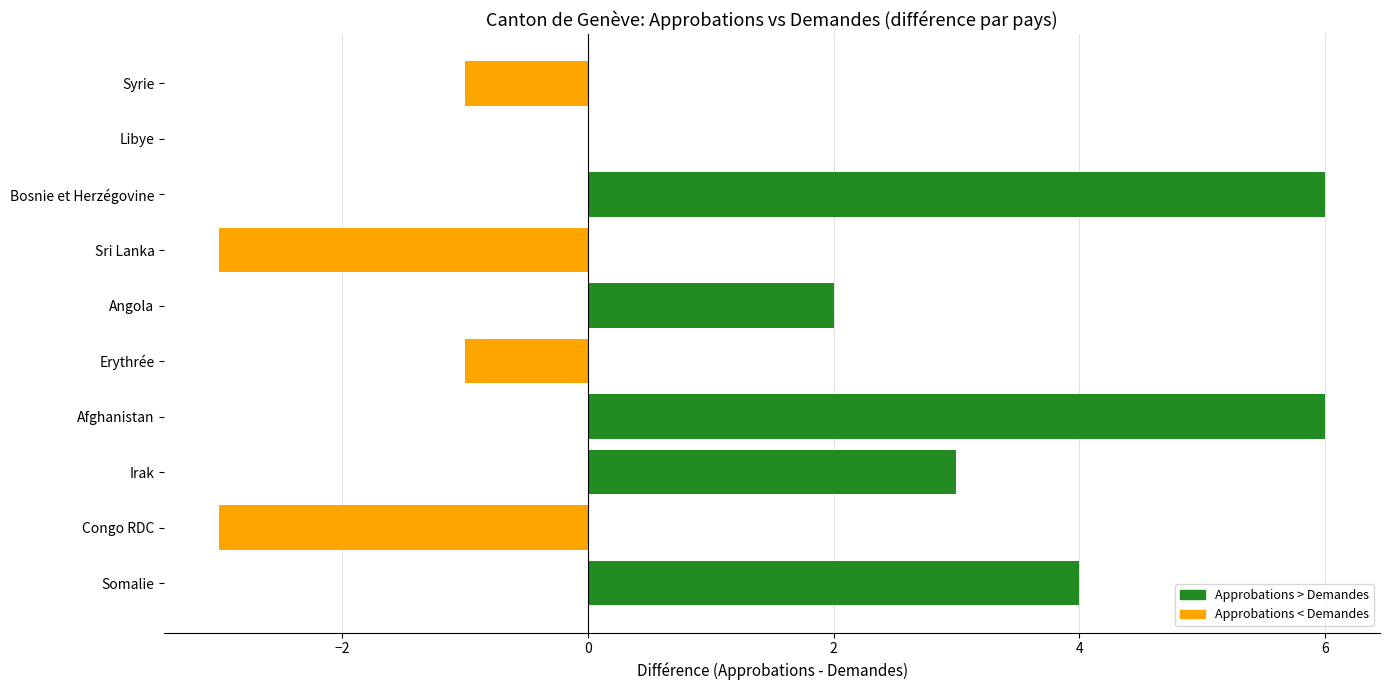

Are the bars grouped side by side (vs. stacked)?

No